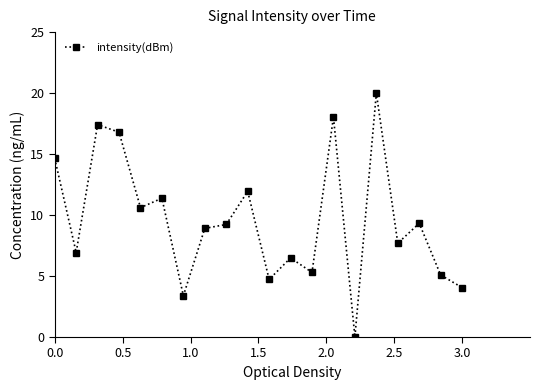

What is the greatest value displayed?

20.0